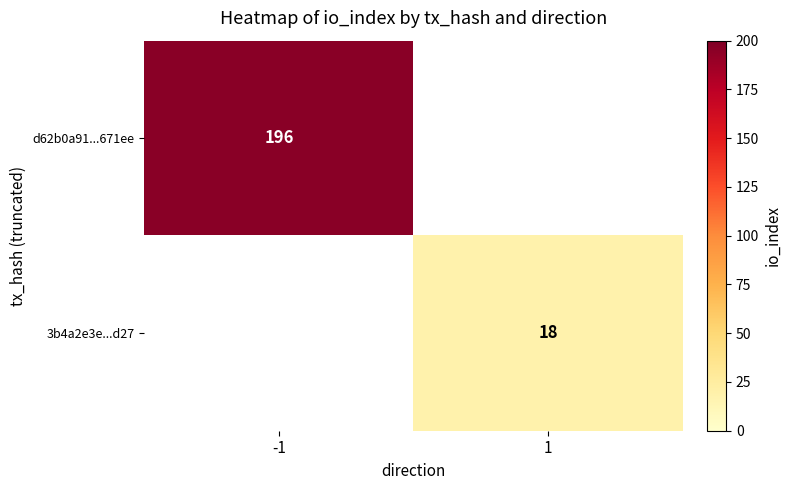

Is it true that 3b4a2e3e...d27 equals 26 at 1?

False